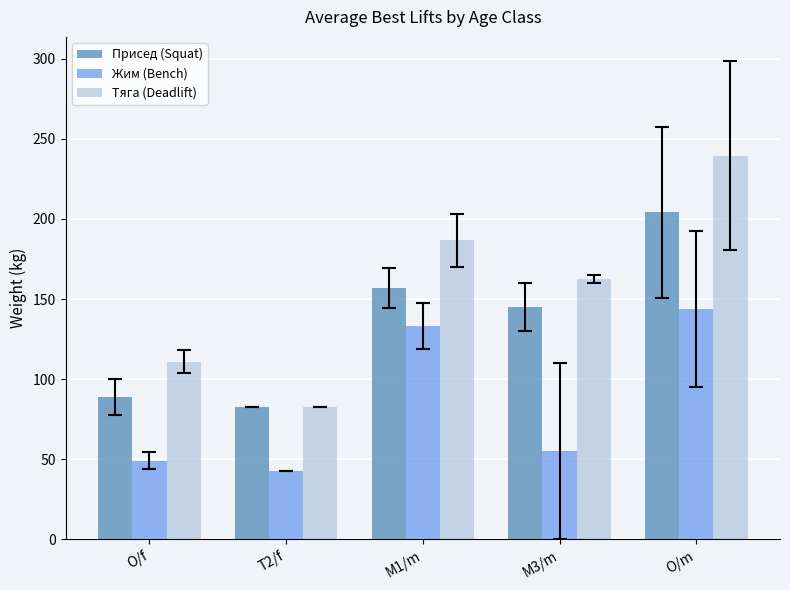

Reading left to right, what are all the values shown in this chart?

Присед (Squat): O/f=89.2	T2/f=82.5	M1/m=156.7	M3/m=145.0	O/m=204.0
Жим (Bench): O/f=49.2	T2/f=42.5	M1/m=133.3	M3/m=55.0	O/m=143.5
Тяга (Deadlift): O/f=110.8	T2/f=82.5	M1/m=186.7	M3/m=162.5	O/m=239.5